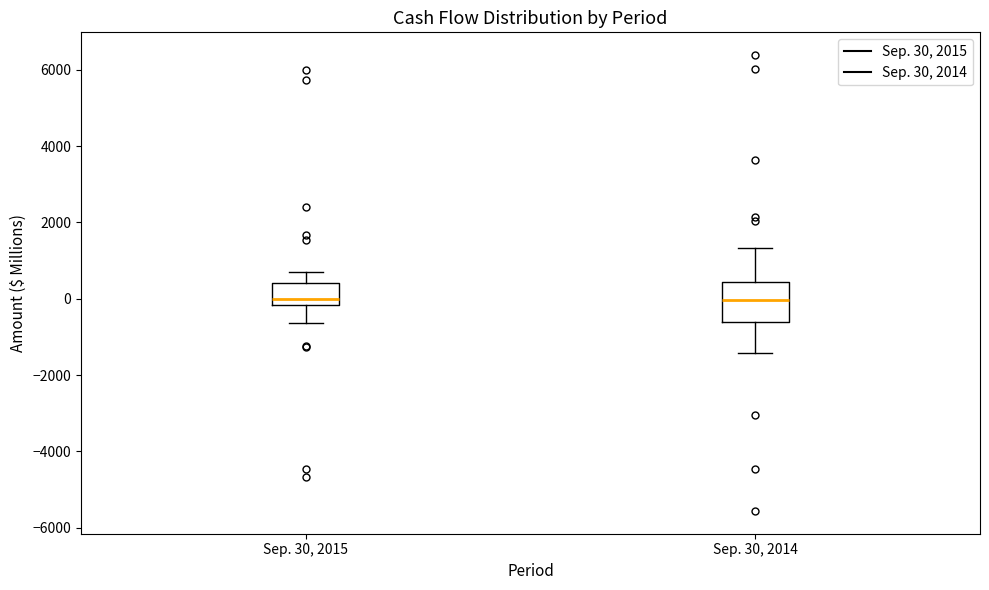

Reading left to right, read every box against the y-axis: the position of its median line, the range the box covers, and the ends of its whiskers. The values are not printed on the chart, so give them approximately, as read against the axis.

Sep. 30, 2015: median 0, box -200 to 400, whiskers -600 to 800
Sep. 30, 2014: median 0, box -600 to 400, whiskers -1400 to 1400